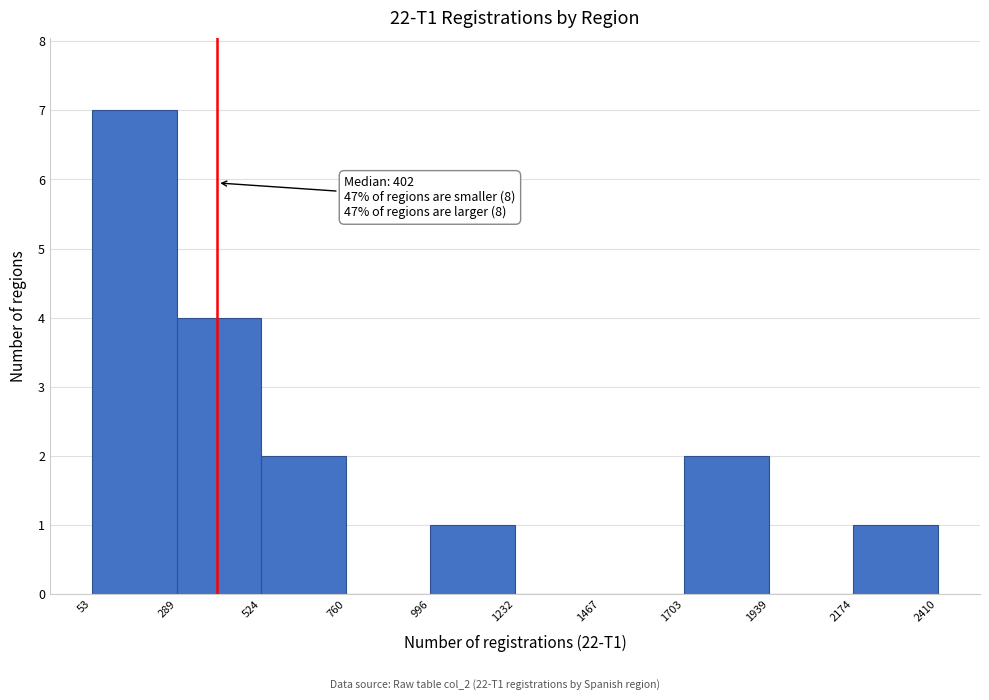

Which range on the x-axis has the tallest bar?

53 to 289